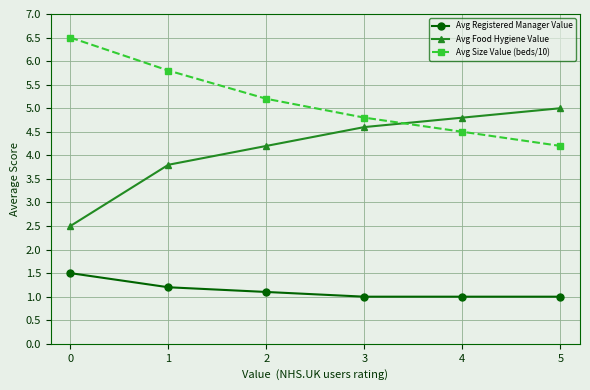

What is the lowest value of the Avg Food Hygiene Value series?

2.5